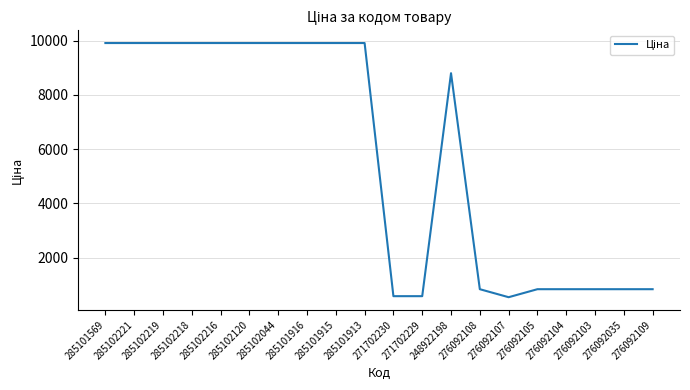

What is the greatest value displayed?

9908.5